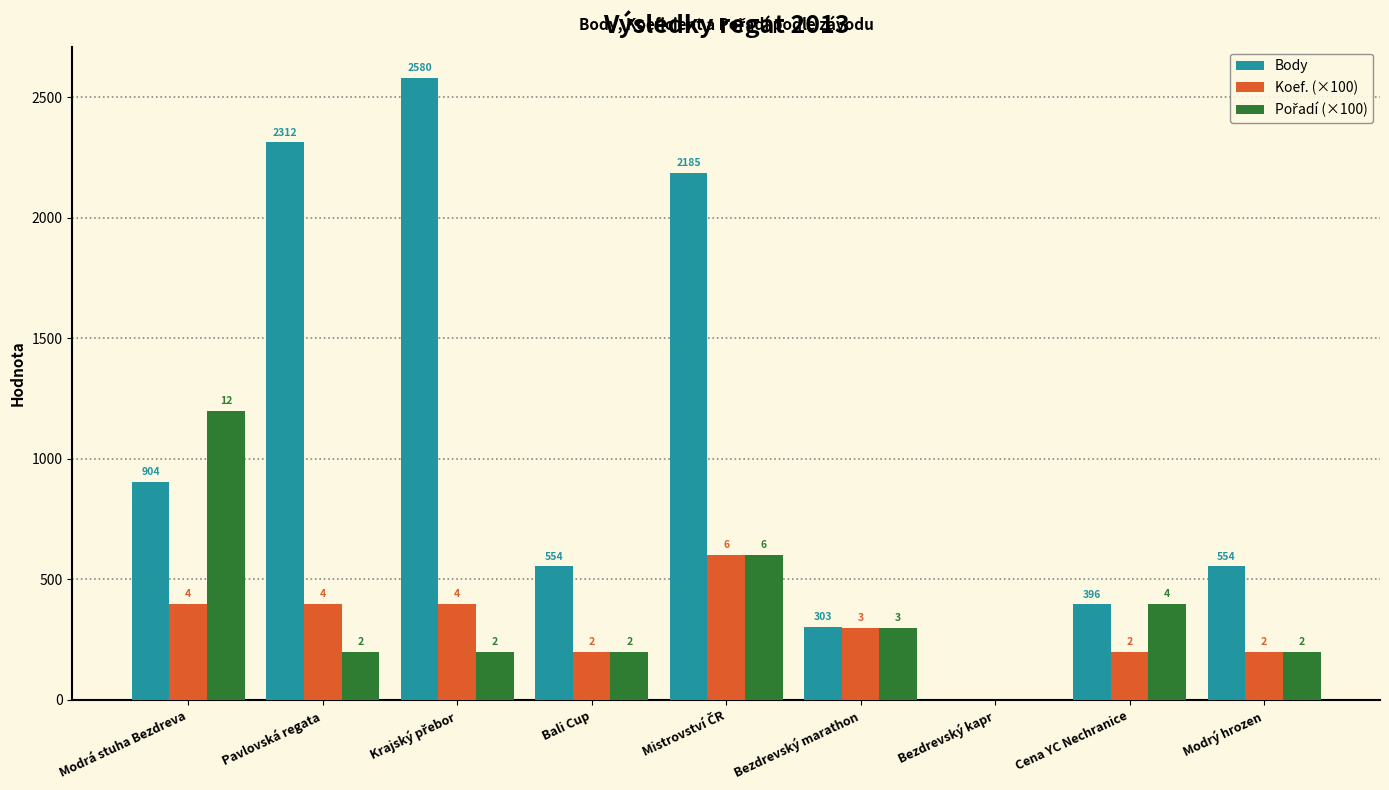

What is the approximate value of Pořadí (×100) at Mistrovství ČR, to the nearest 50?

600